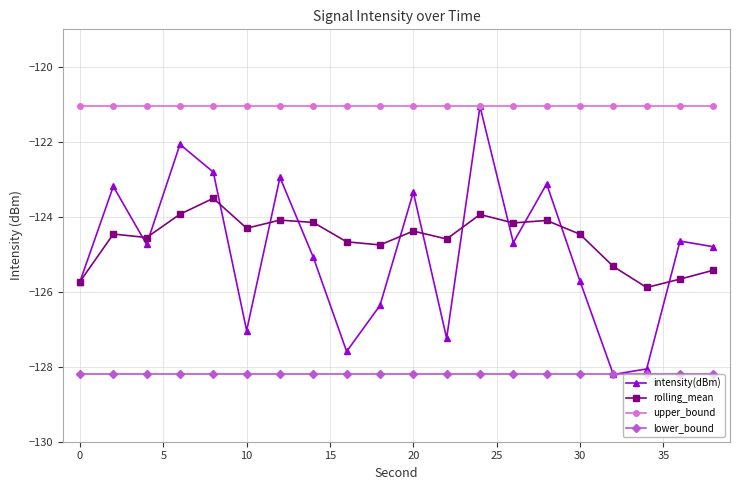

Which series has the widest spread of values?

intensity(dBm)